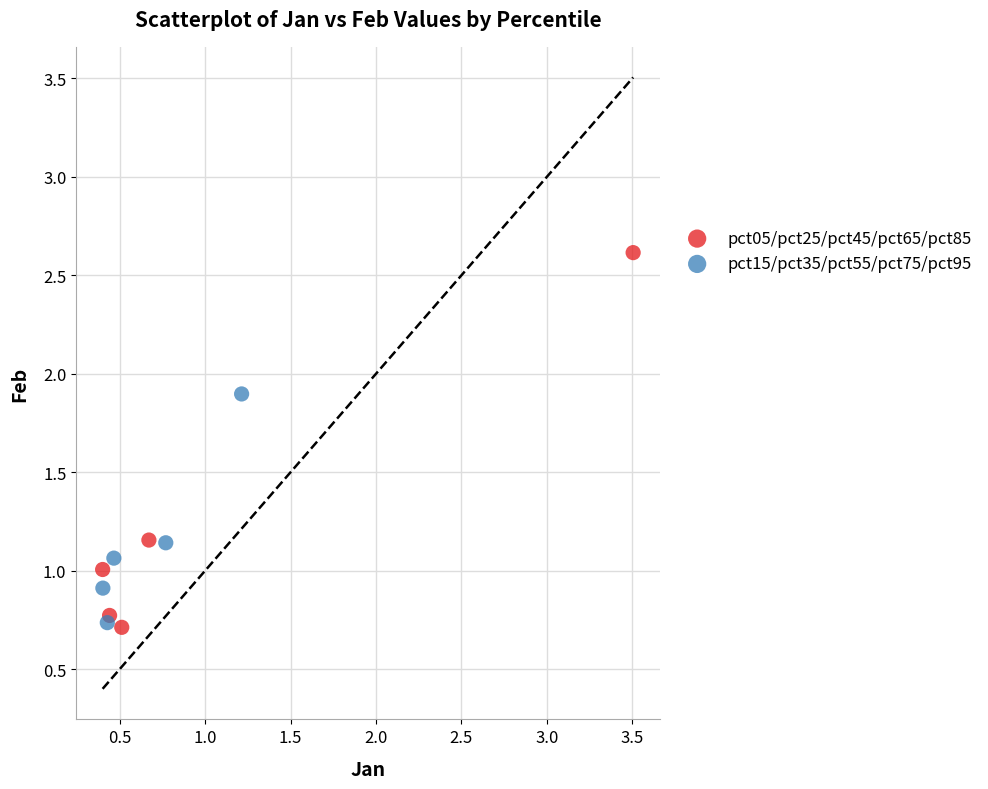

Which series contains the highest Y value?

pct05/pct25/pct45/pct65/pct85